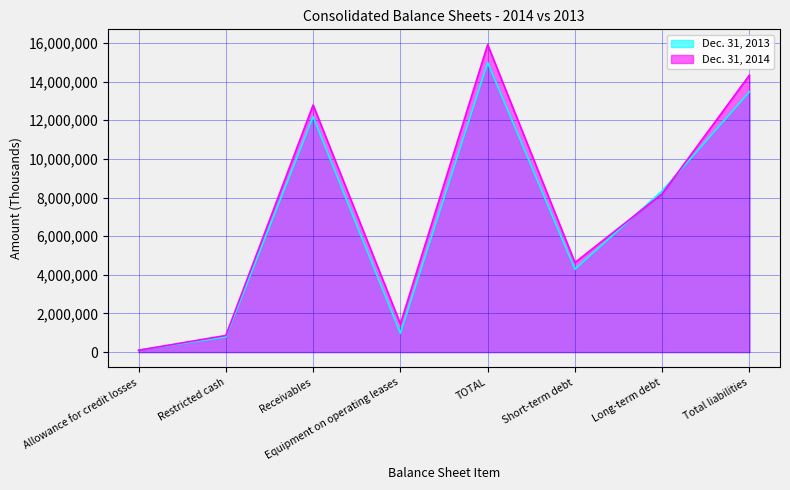

True or false: Dec. 31, 2014 has a value of 8193039 at Long-term debt.

True